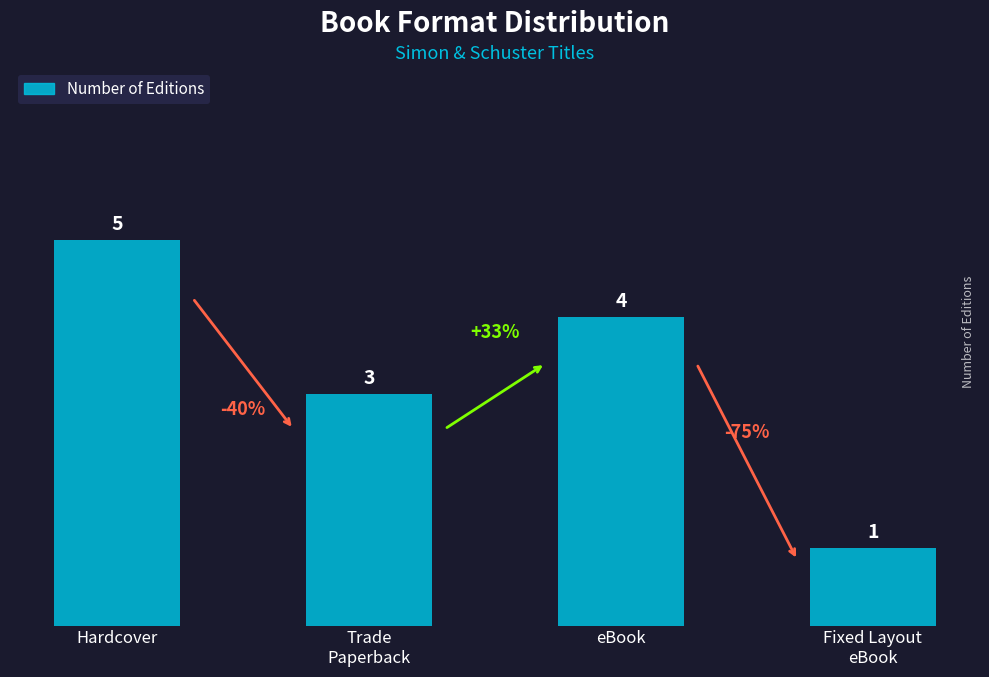

List the labels in order of value, largest first.

Hardcover, eBook, Trade
Paperback, Fixed Layout
eBook